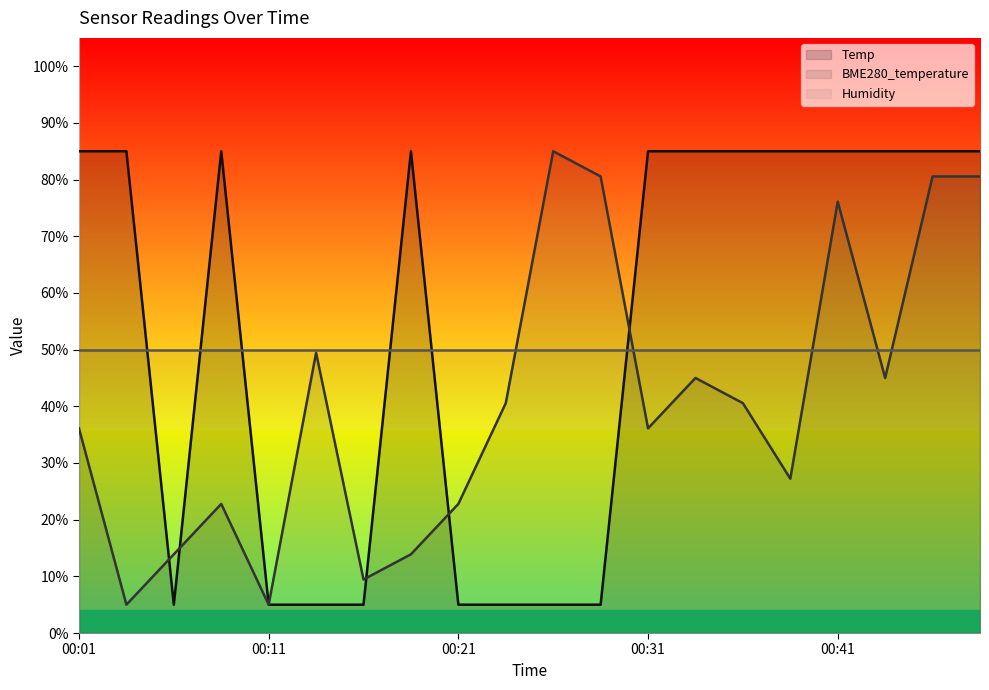

What is the difference between the maximum and minimum values in the BME280_temperature series?

80.0